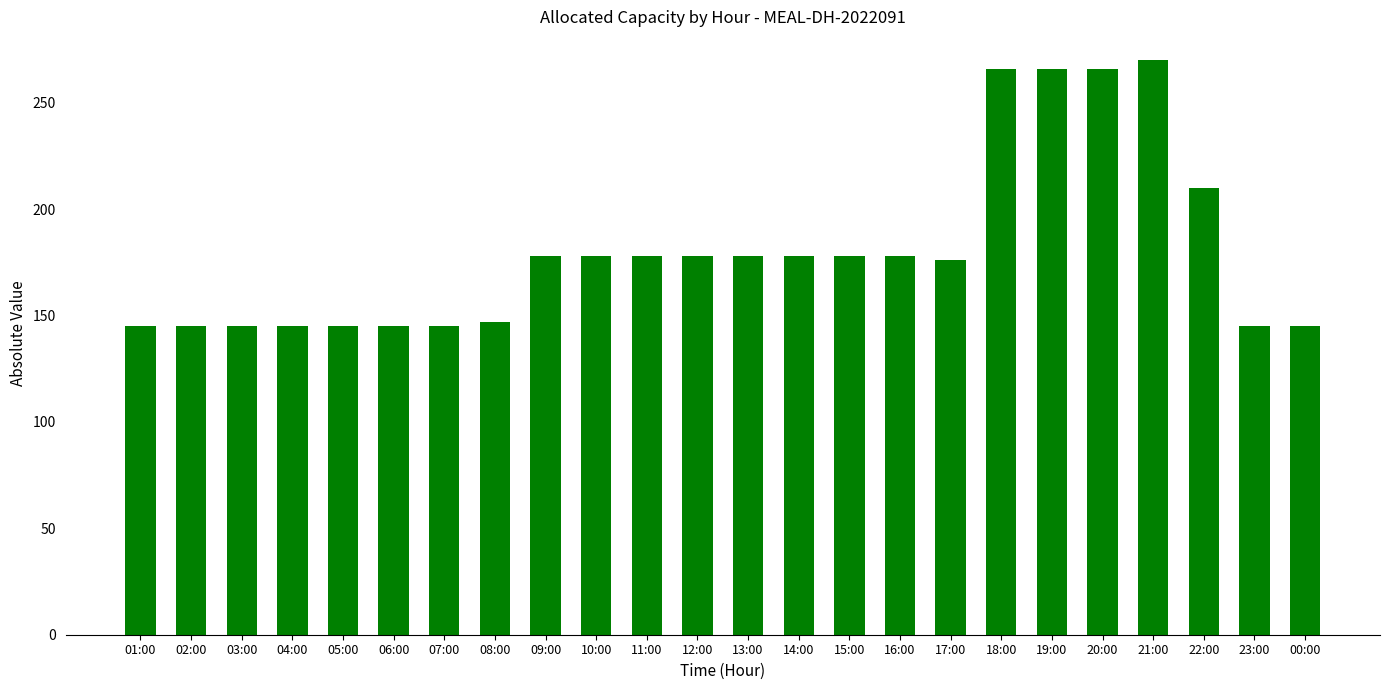

True or false: the data shows 271 at 09:00.

False